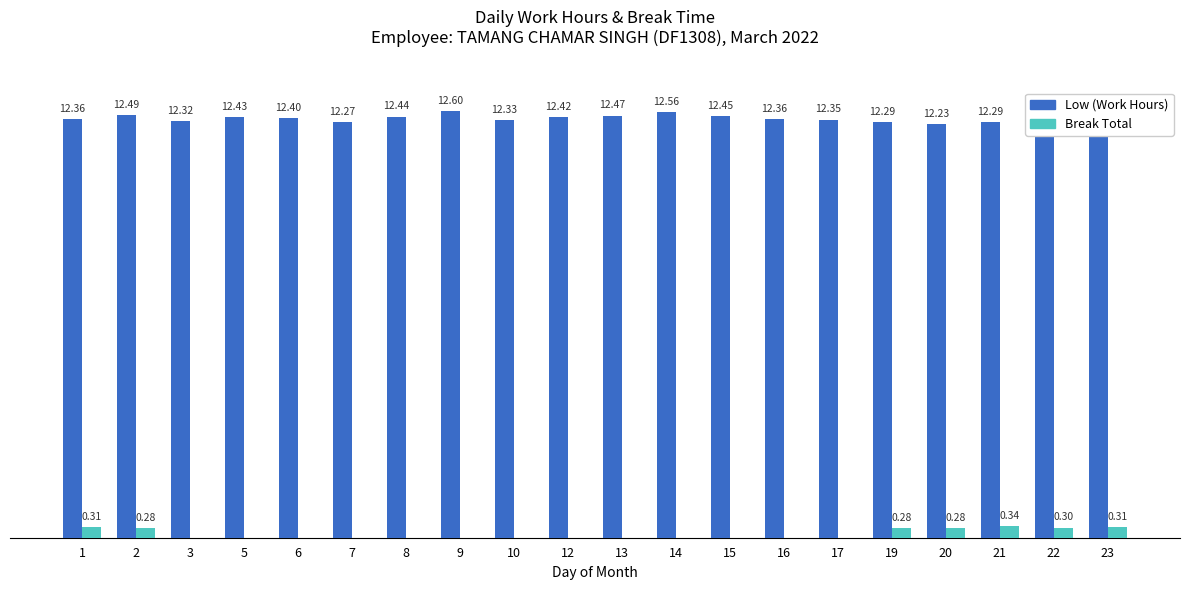

True or false: Low (Work Hours) has a value of 20.8 at 13.

False